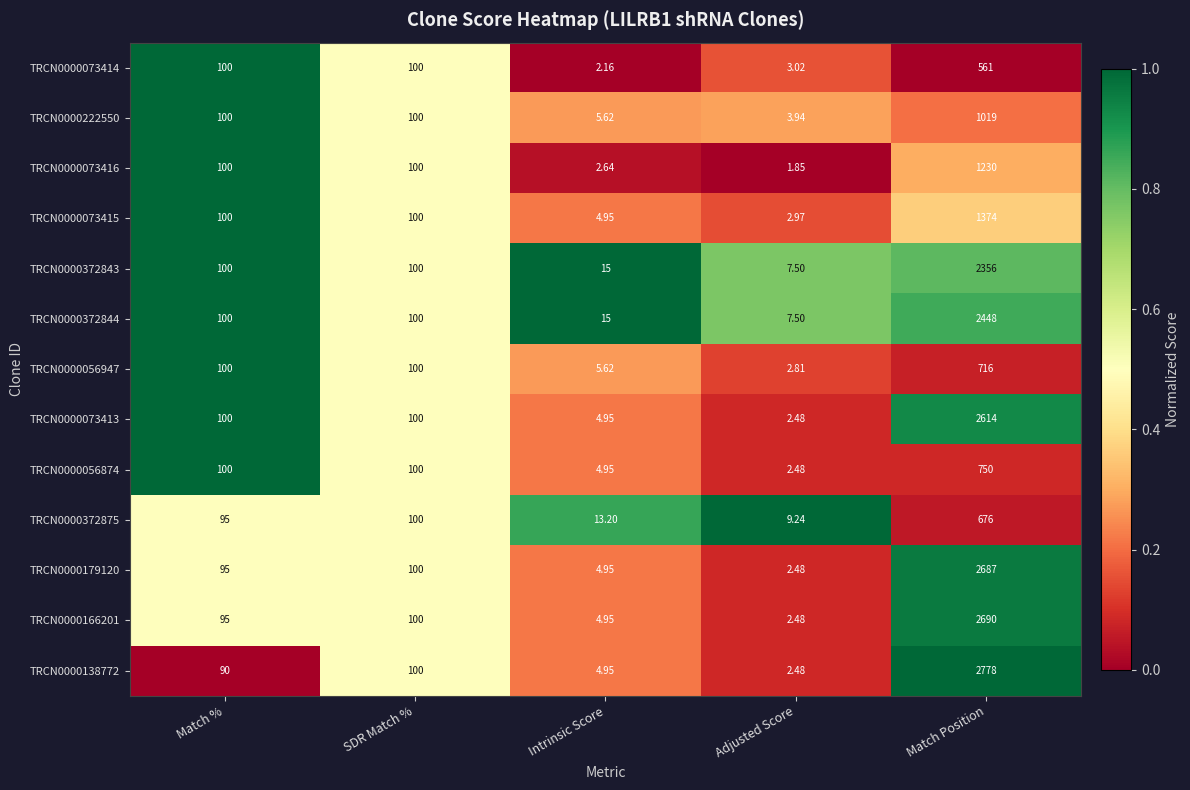

How many data points in TRCN0000179120 are less than 95?

2